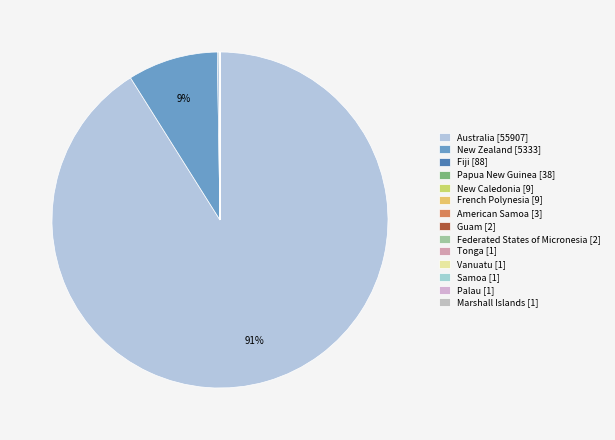

How many segments does this pie chart have?

14